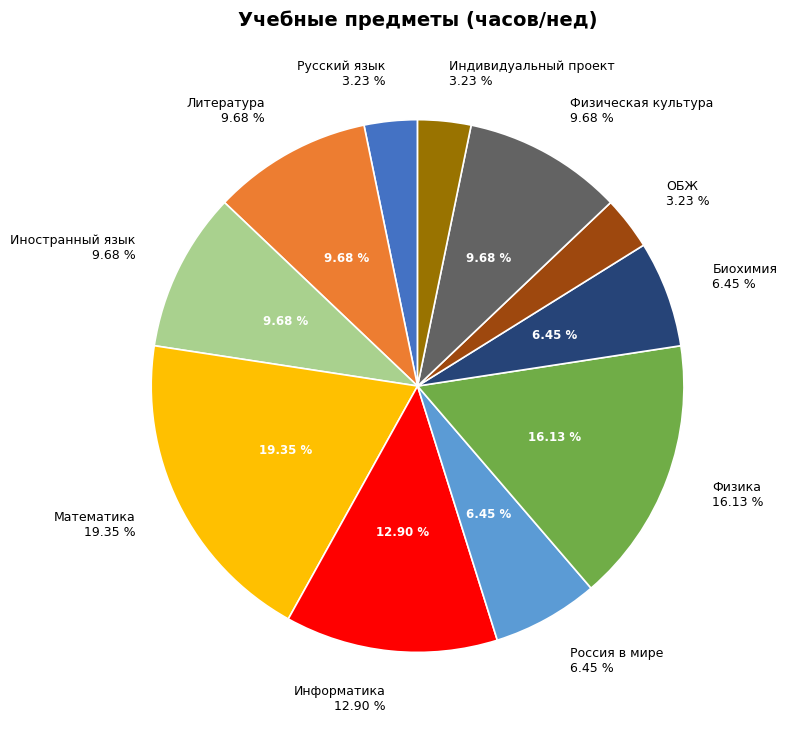

What percentage is NOT represented by Информатика?

87.1%